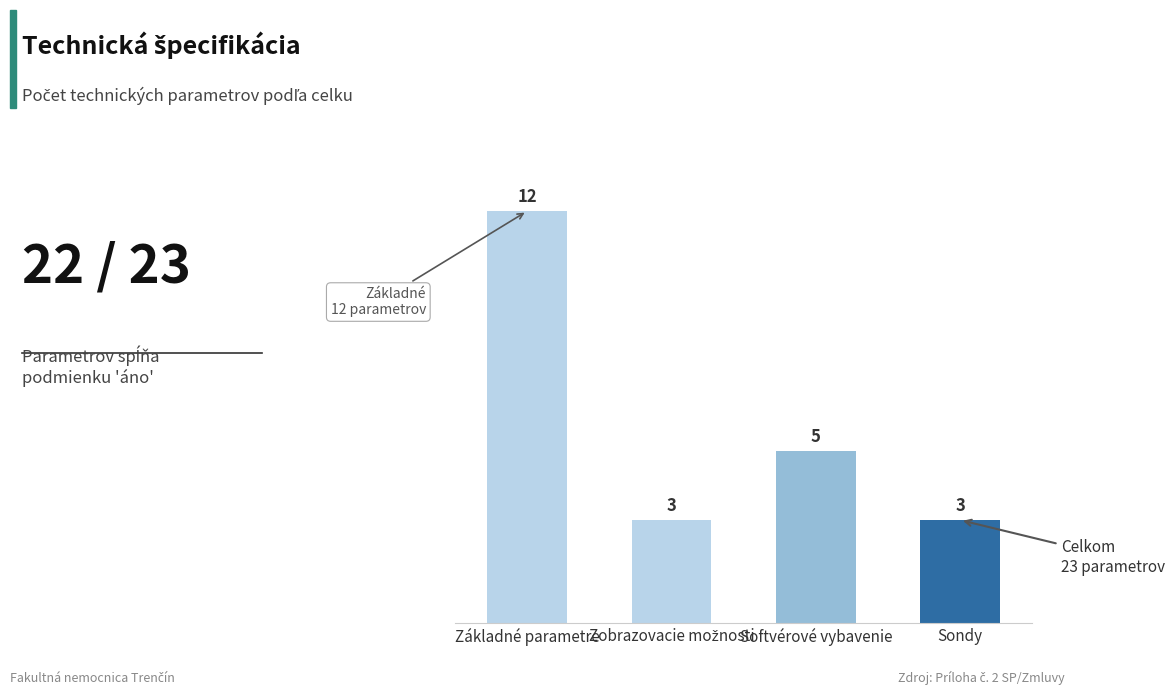

What is the sum of all values?

23